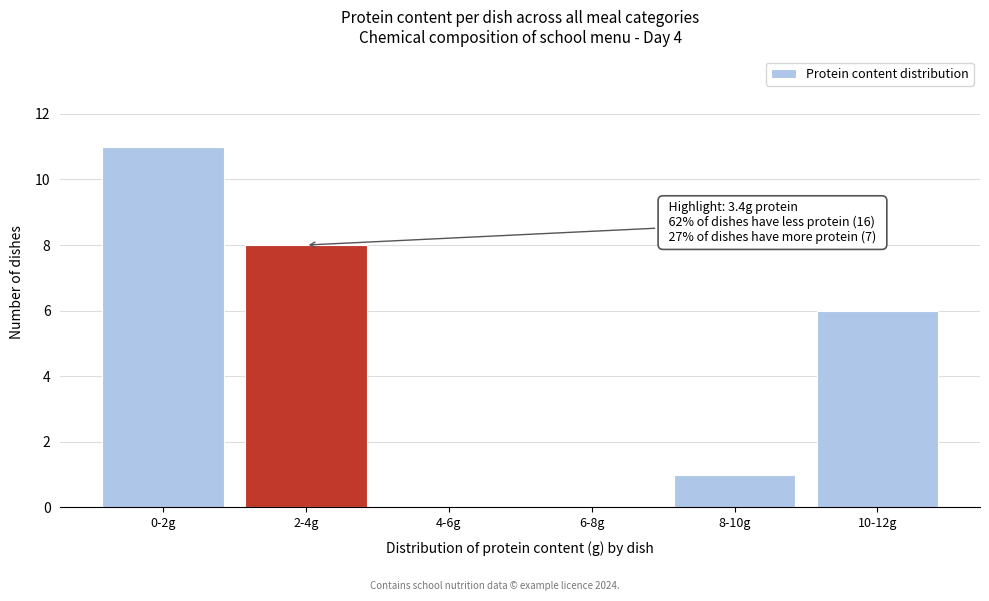

Reading right to left, list all the values displayed in this chart.

10-12g=6	8-10g=1	6-8g=0	4-6g=0	2-4g=8	0-2g=11